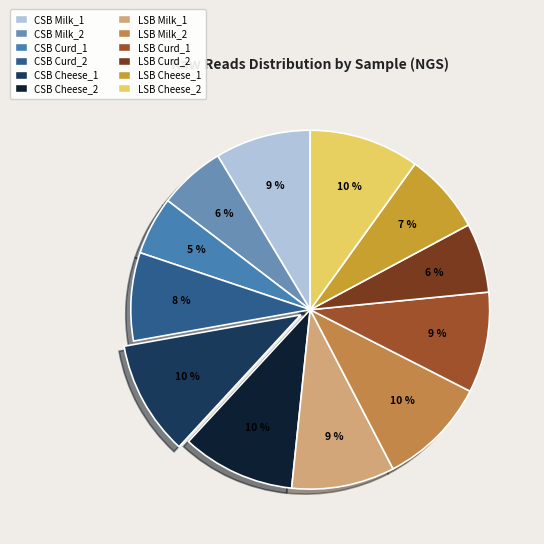

The LSB Curd_2 slice represents 6% of the pie. True or false?

True